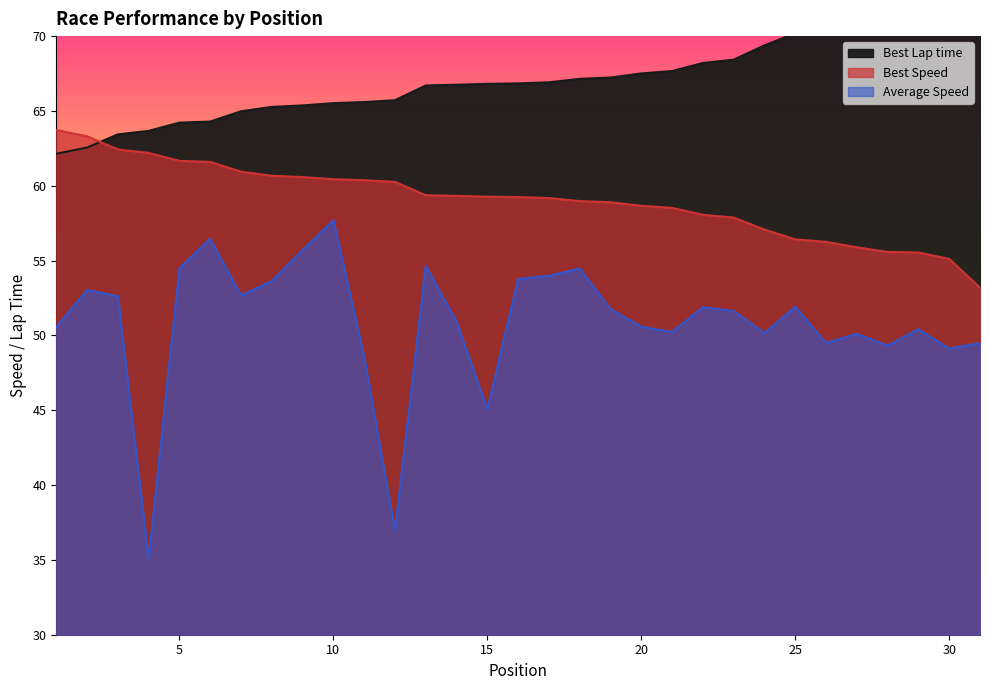

What is the approximate value of Average Speed at 12?

37.0